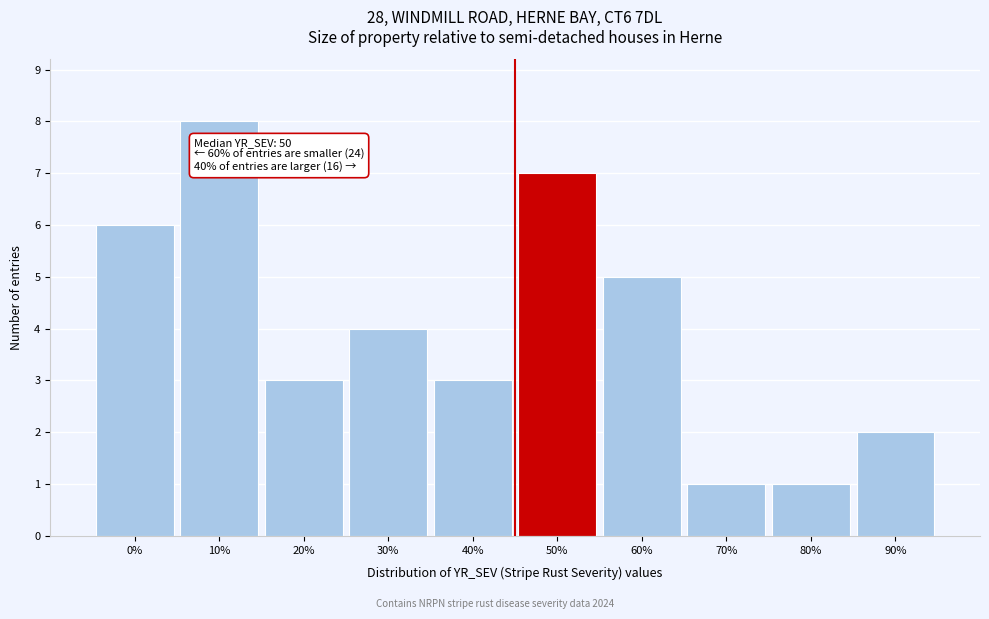

Reading right to left, extract all data points from this chart.

2	1	1	5	7	3	4	3	8	6